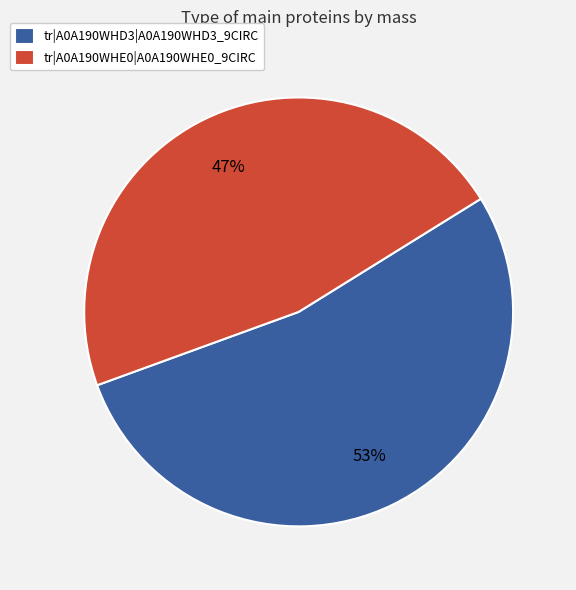

To the nearest percent, what percentage of the pie is tr|A0A190WHD3|A0A190WHD3_9CIRC?

53%